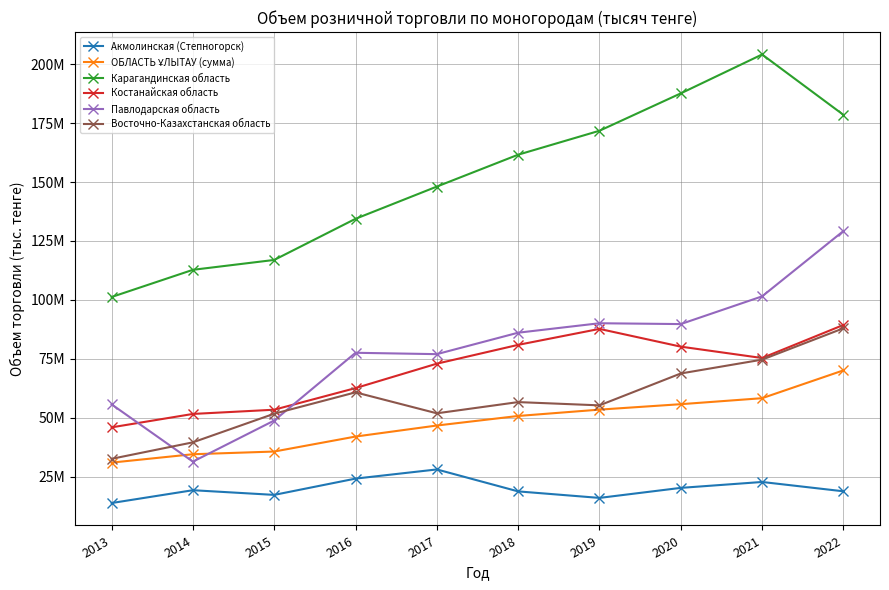

What is the value of the Акмолинская (Степногорск) point at the 10th from the left?

18726452